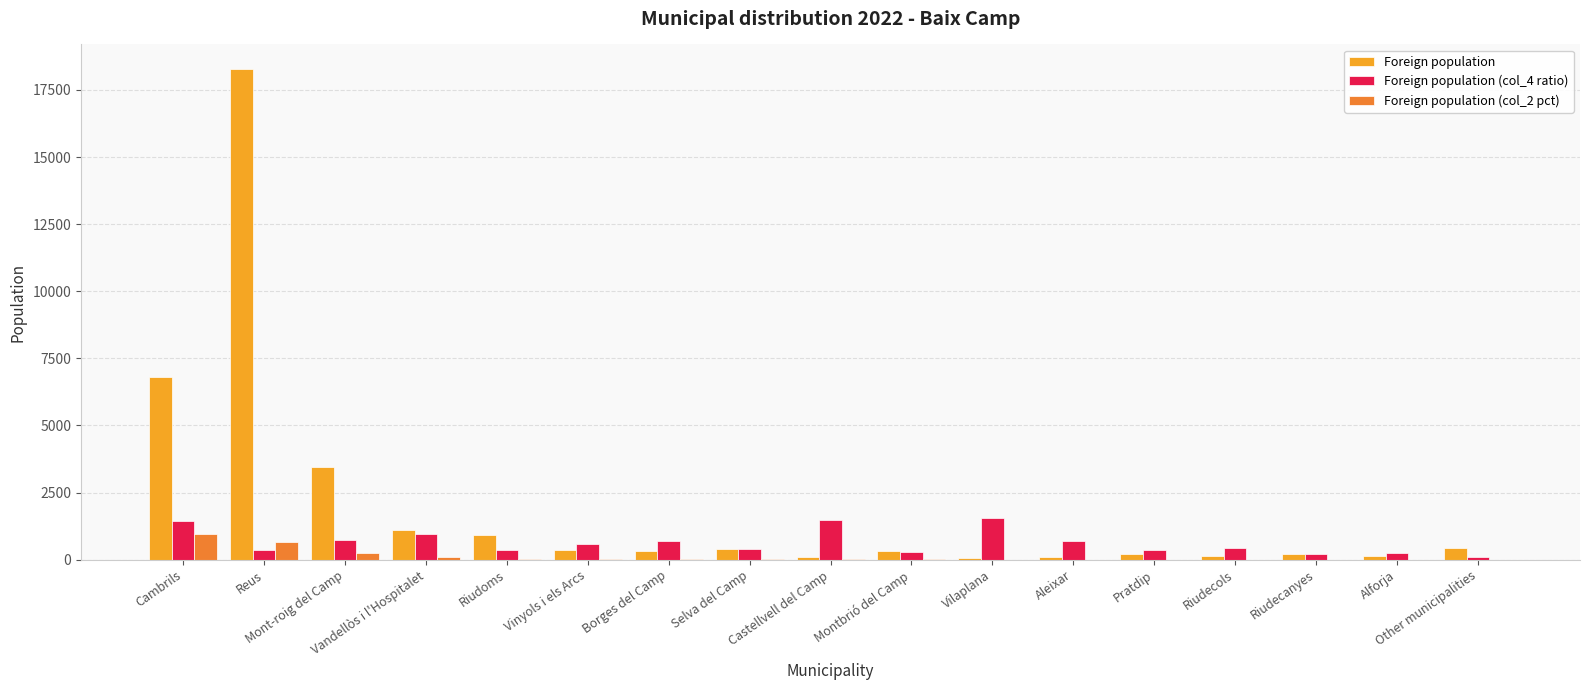

Count the number of data series in this chart.

3